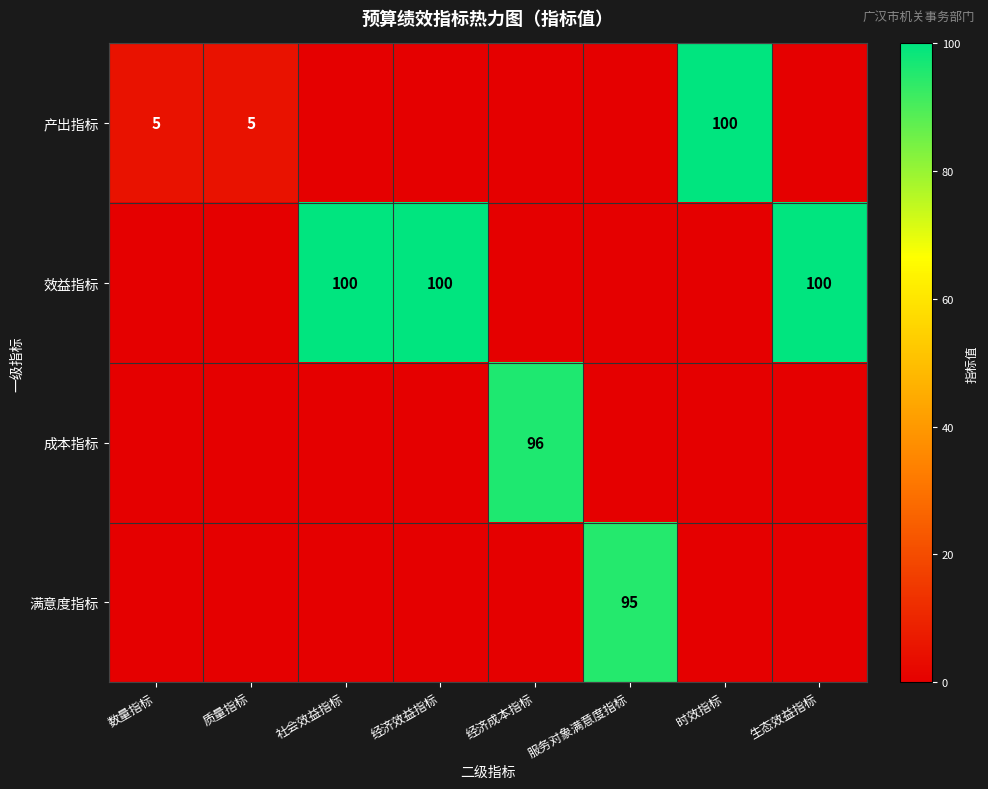

Is it true that 成本指标 equals 46 at 经济成本指标?

False